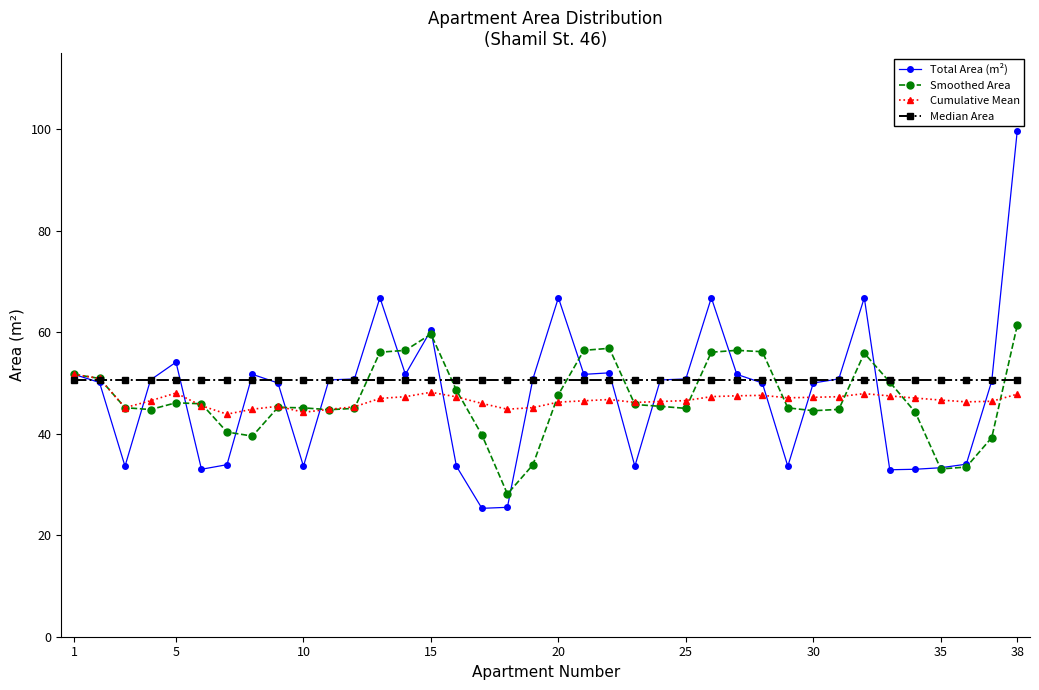

Which series has the largest range (max minus min)?

Total Area (m²)